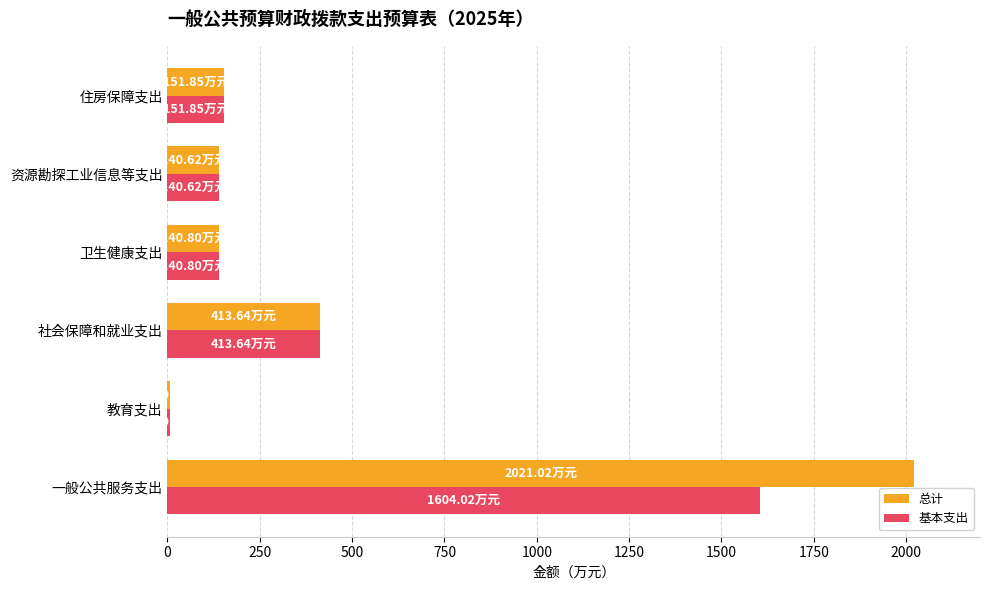

At which label does 总计 reach its peak?

一般公共服务支出